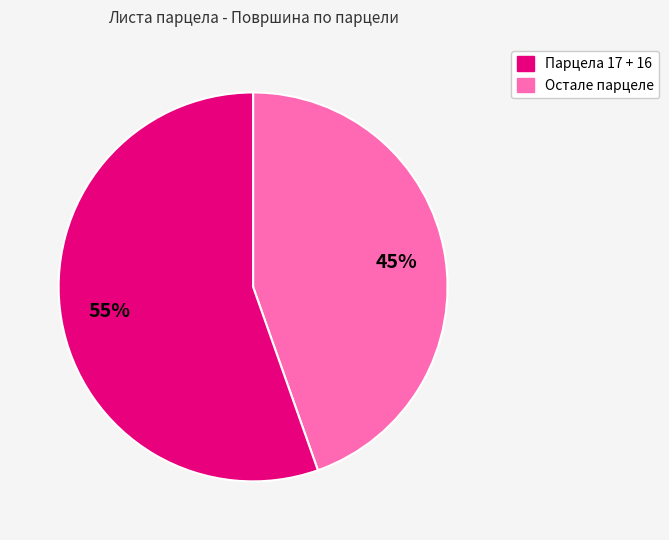

How many slices are in this pie chart?

2